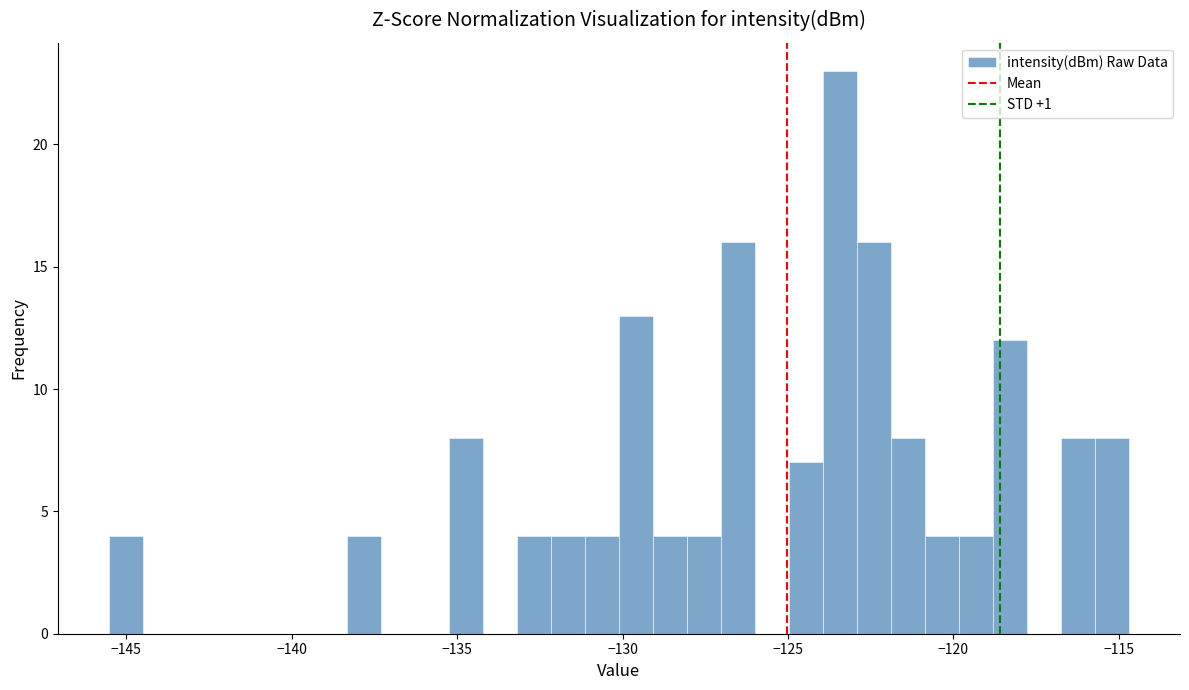

Read against the x-axis, roughly where is the centre of the tallest bar?

-123.5